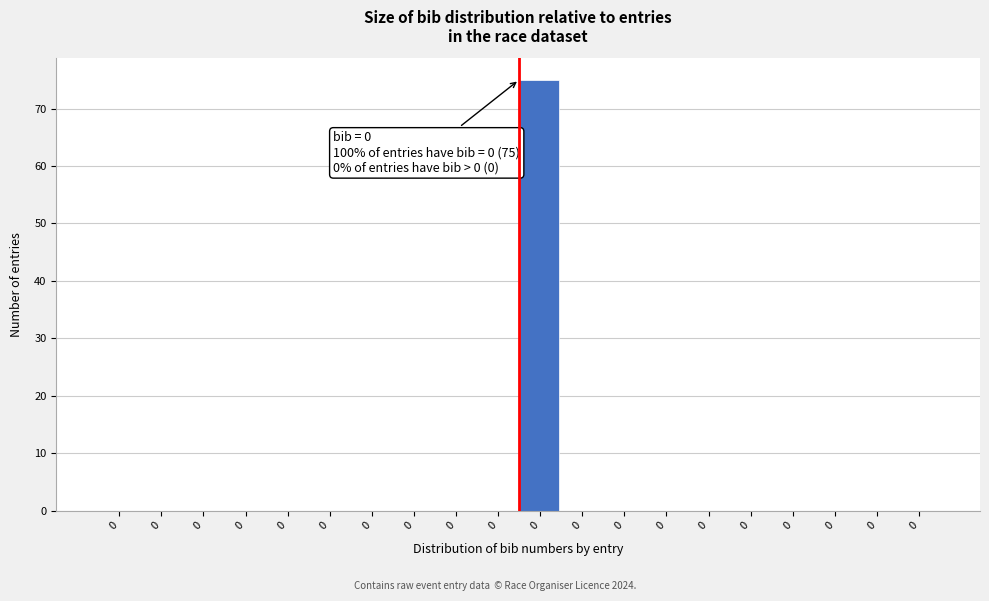

How many series are shown in this chart?

1